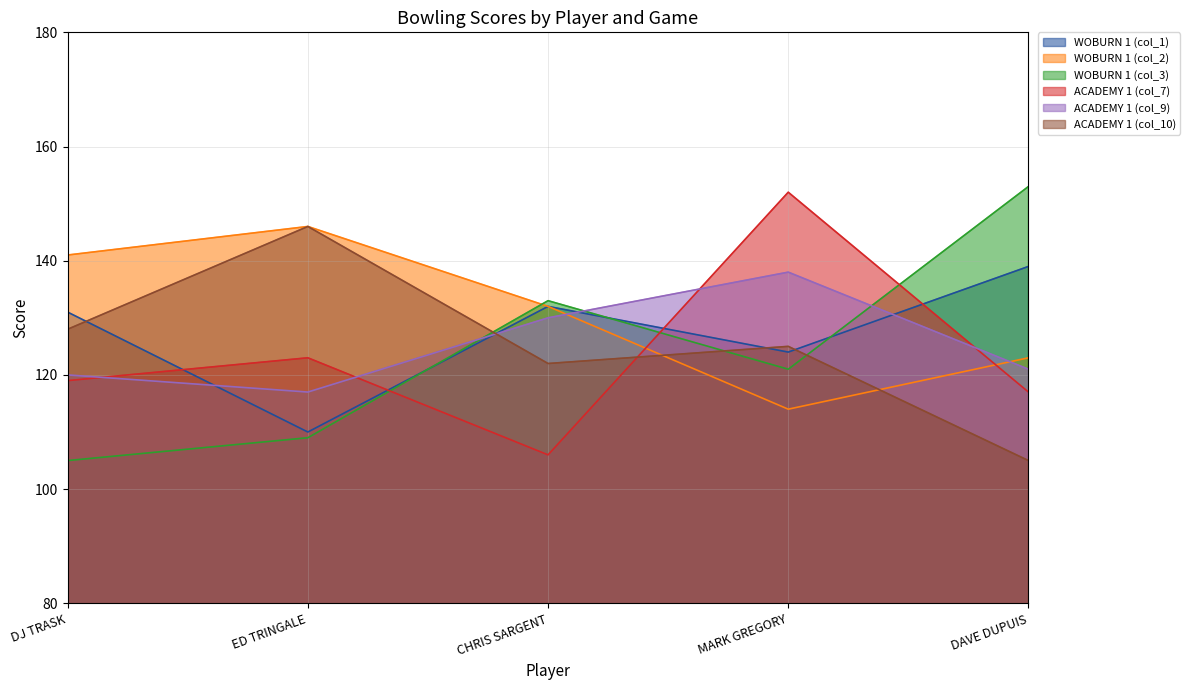

What value does the ACADEMY 1 (col_7) series have at ED TRINGALE?

123